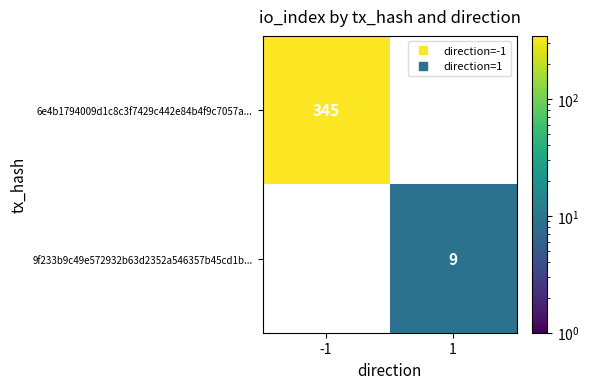

What is the maximum value shown in the chart?

345